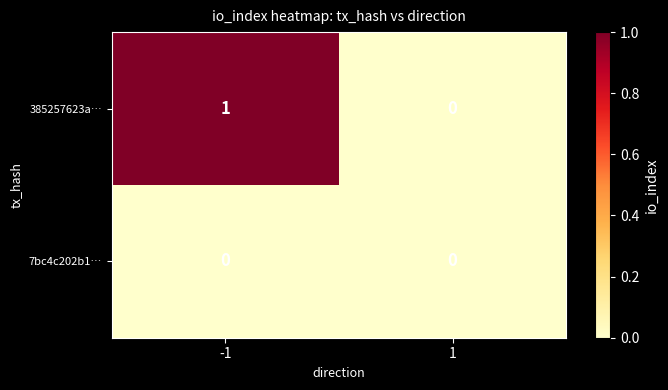

Which series has the widest spread of values?

385257623a…